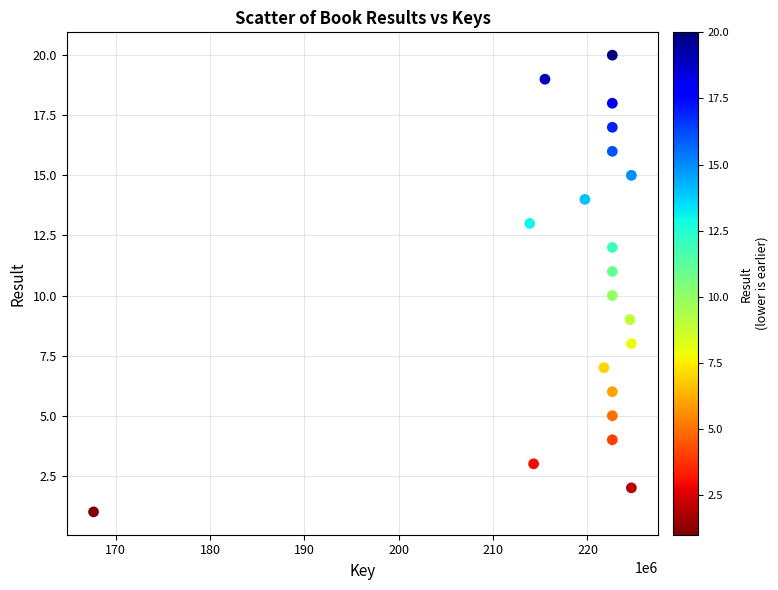

What is the range of X values (max minus min)?

56987198